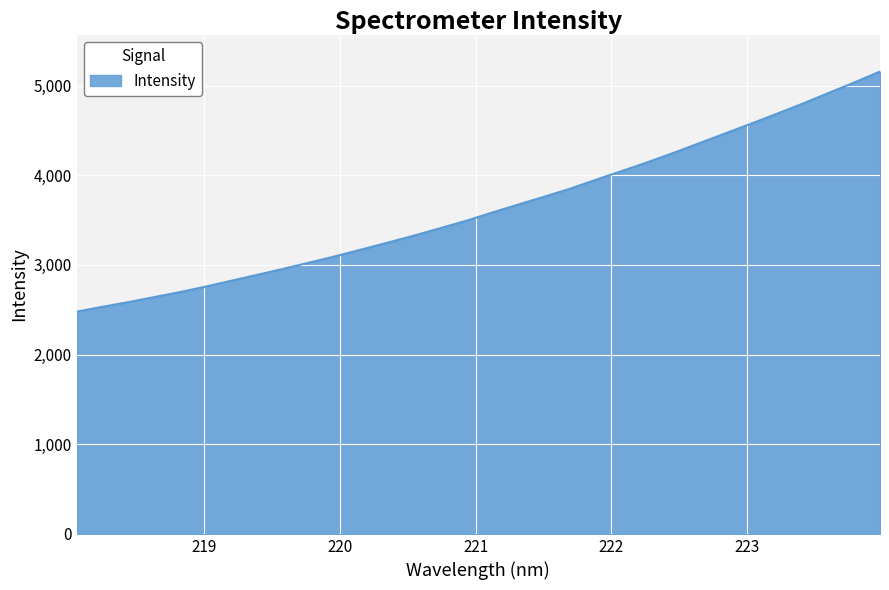

What is the maximum value shown in the chart?

5156.0